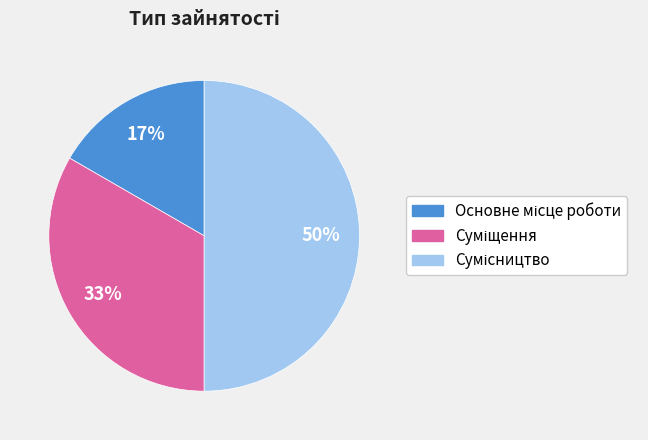

To the nearest percent, what is the average slice percentage?

33%